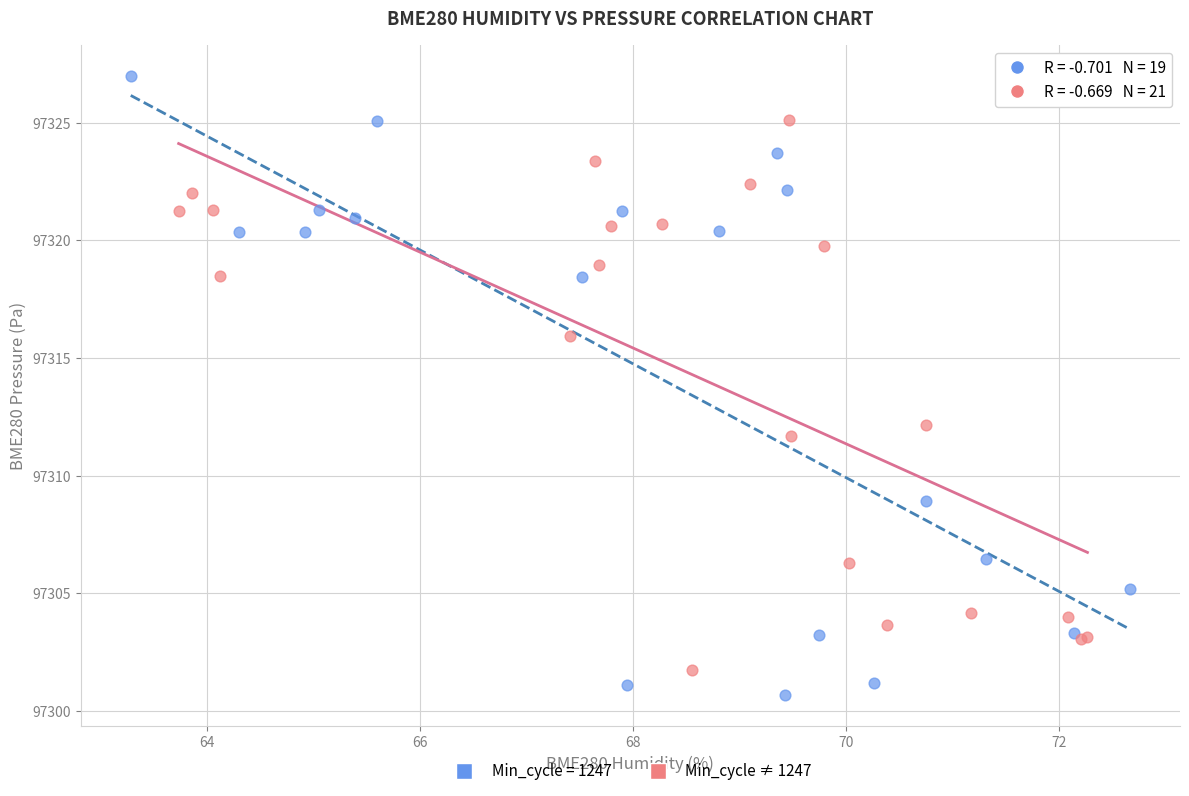

Which series reaches the maximum Y coordinate?

Min_cycle = 1247